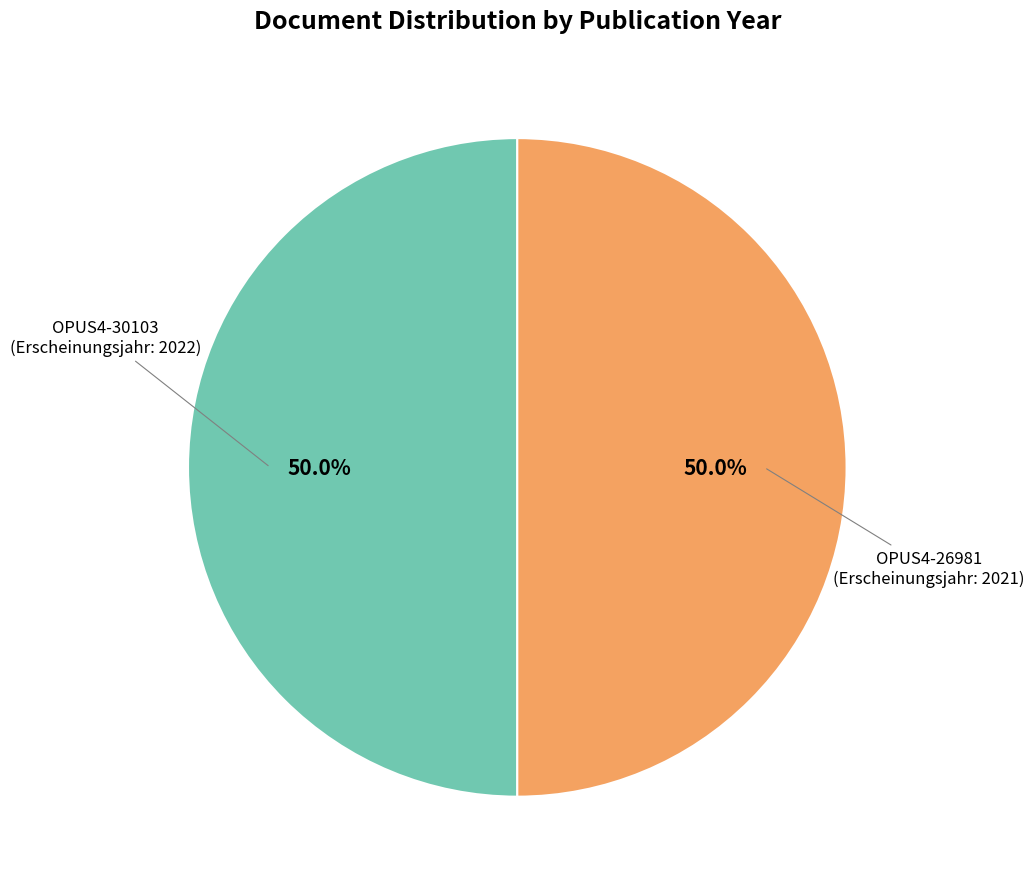

Count the number of slices in the pie.

2